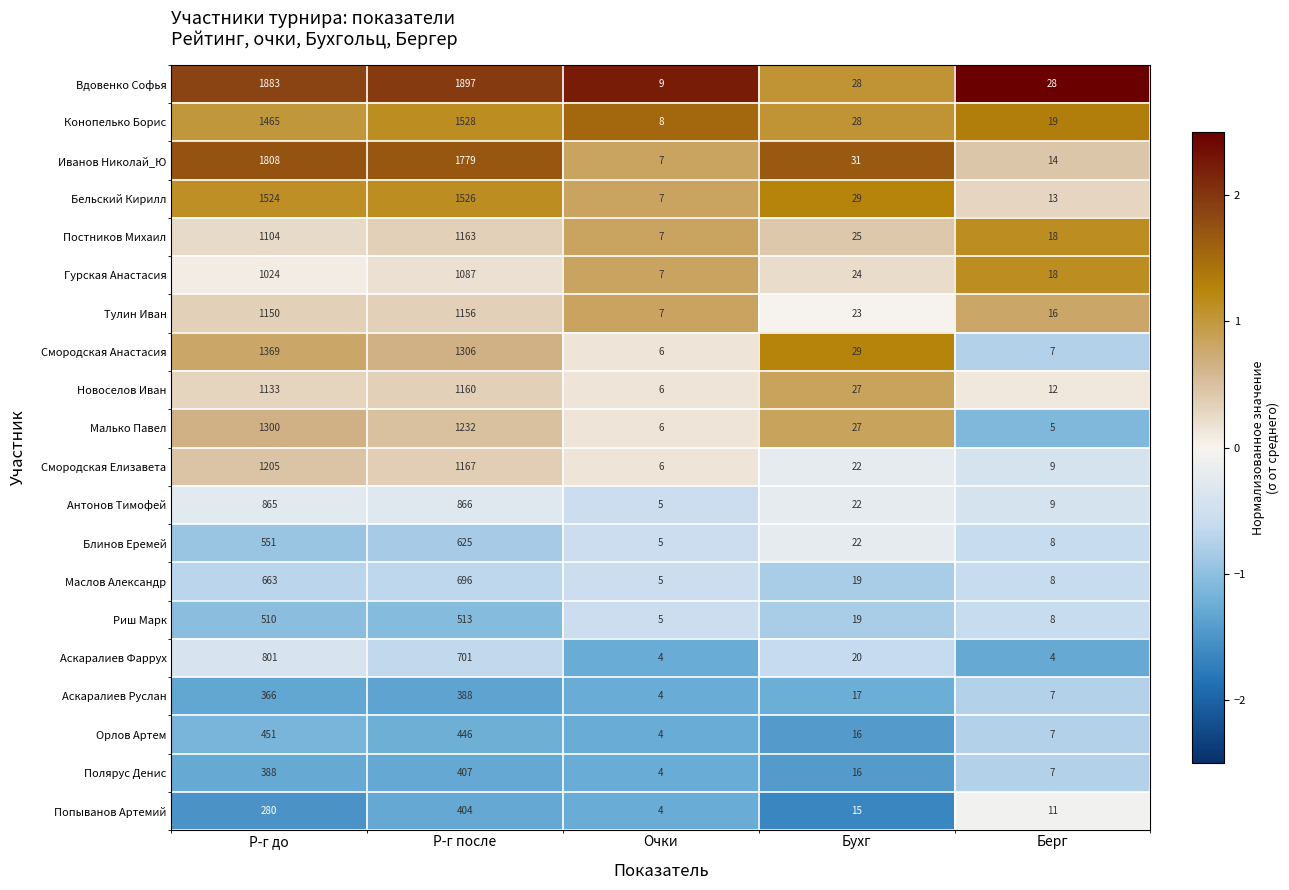

The value of Вдовенко Софья at Р-г после is 2899. True or false?

False